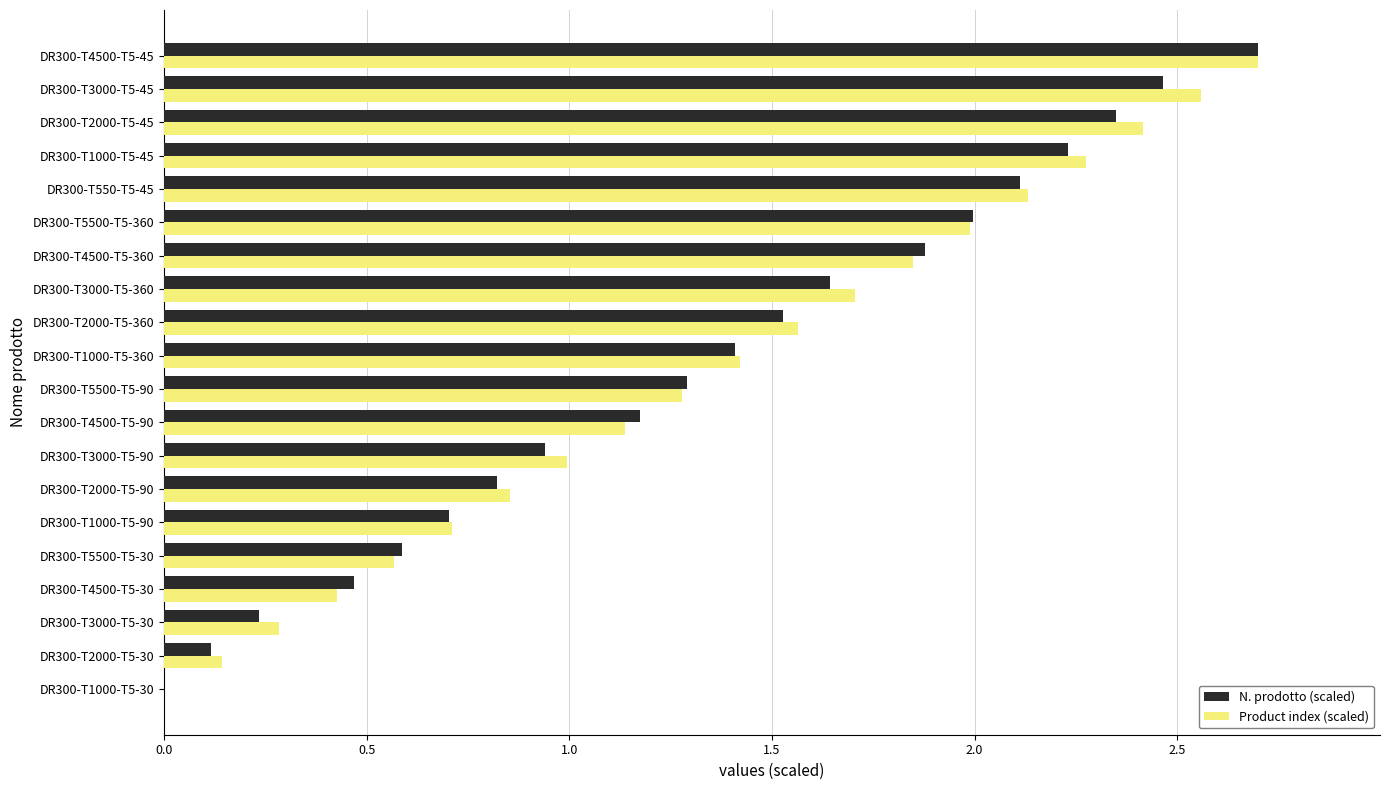

True or false: N. prodotto (scaled) has a value of 2.3 at DR300-T2000-T5-45.

True